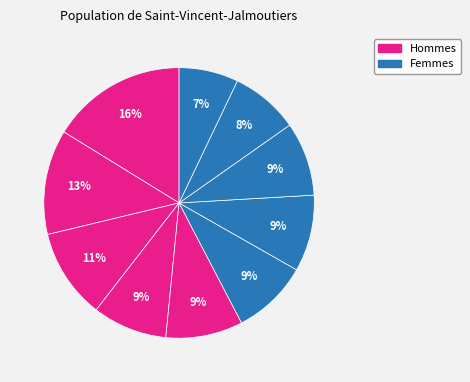

How many segments does this pie chart have?

10